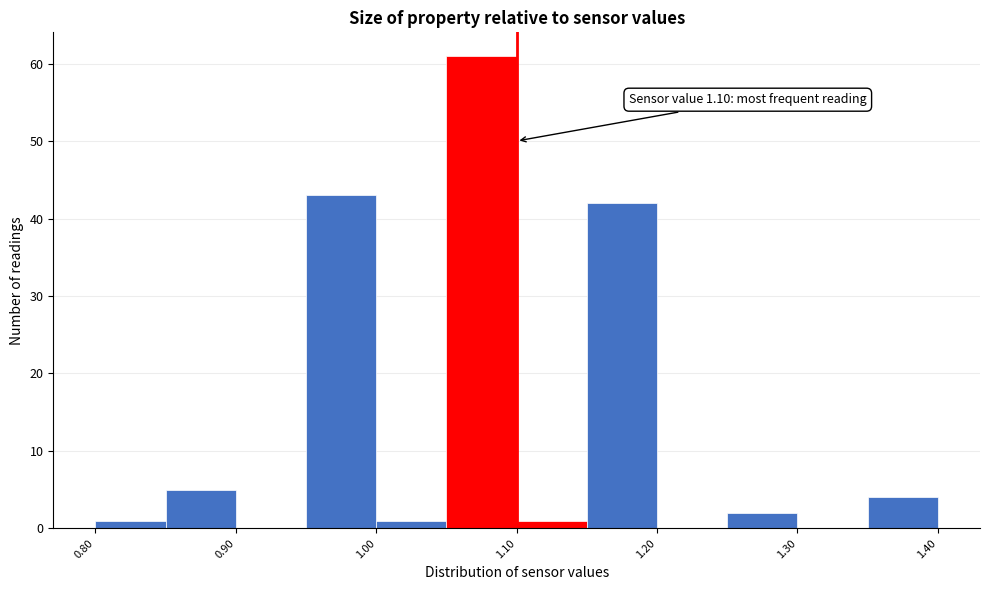

Which range on the x-axis has the tallest bar?

1.05 to 1.10